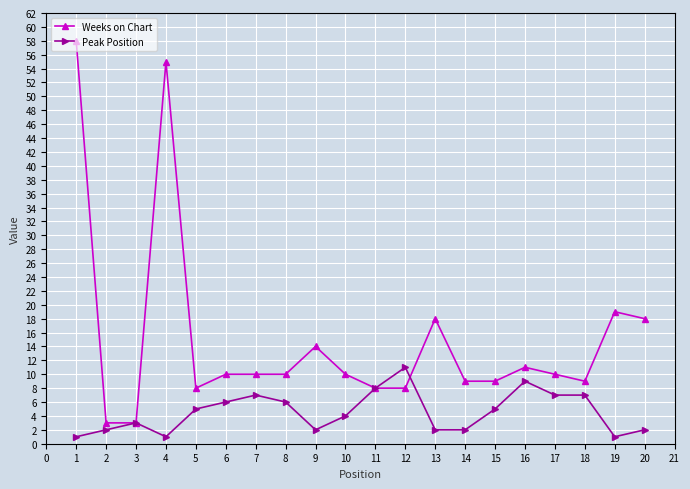

Rank the series at 1 from lowest to highest value.

Peak Position, Weeks on Chart